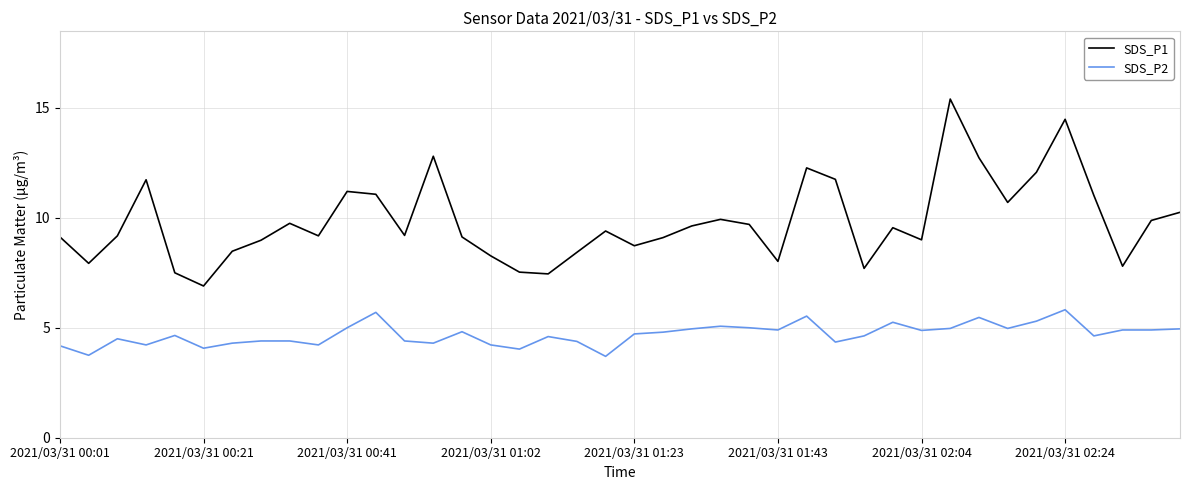

True or false: SDS_P2 and SDS_P1 cross at least once.

False